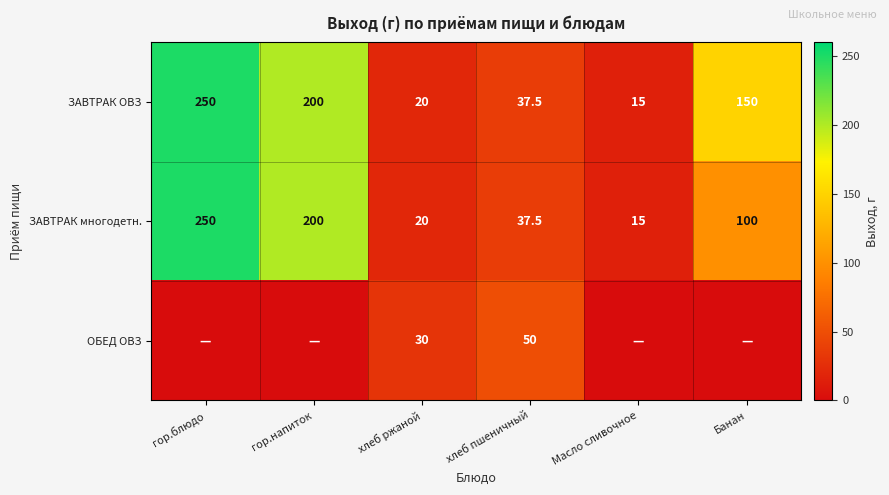

Count the number of data series in this chart.

3